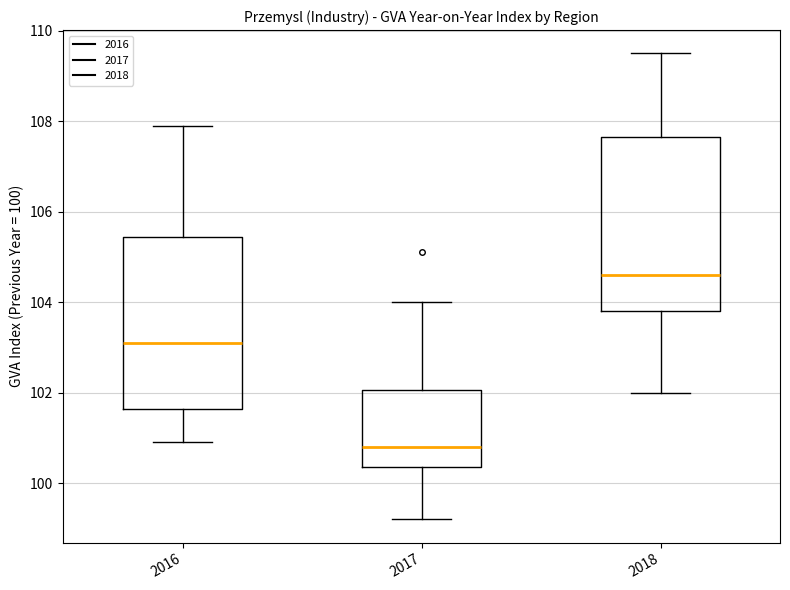

Reading left to right, transcribe this box plot: for each box, give where its median line is, the range the box spans, and where its two whiskers end, as read against the y-axis. The values are not printed on the chart, so give them approximately, as read against the axis.

2016: median 103.2, box 101.6 to 105.4, whiskers 101.0 to 108.0
2017: median 100.8, box 100.4 to 102.0, whiskers 99.2 to 104.0
2018: median 104.6, box 103.8 to 107.6, whiskers 102.0 to 109.6